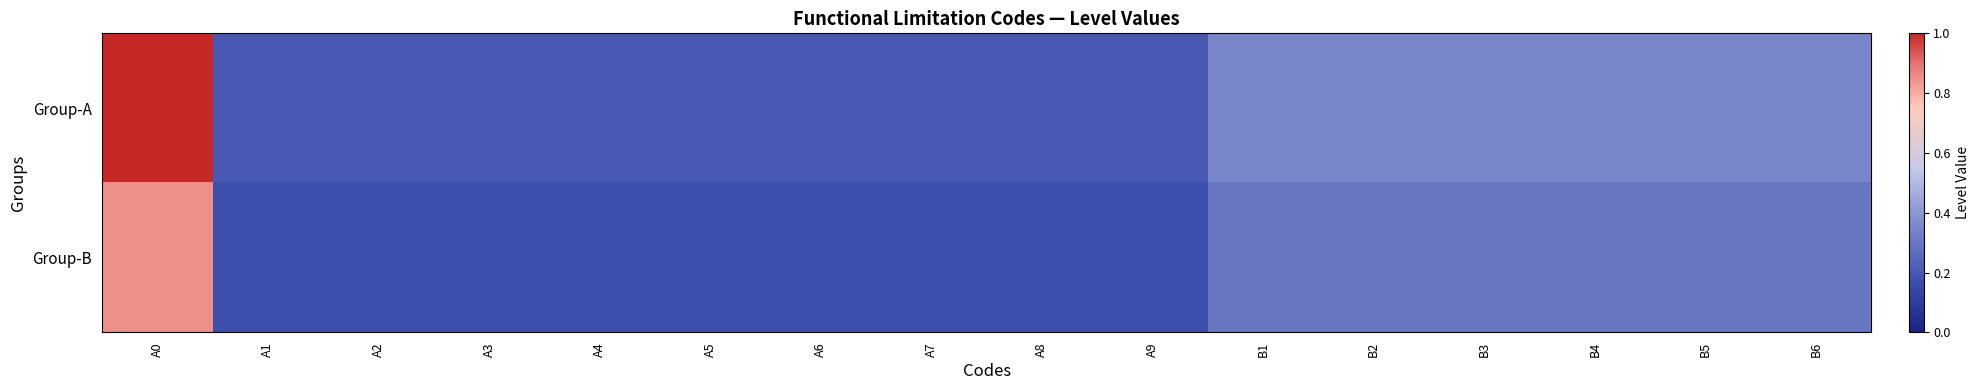

List the series in order of their overall mean, lowest first.

Group-B, Group-A